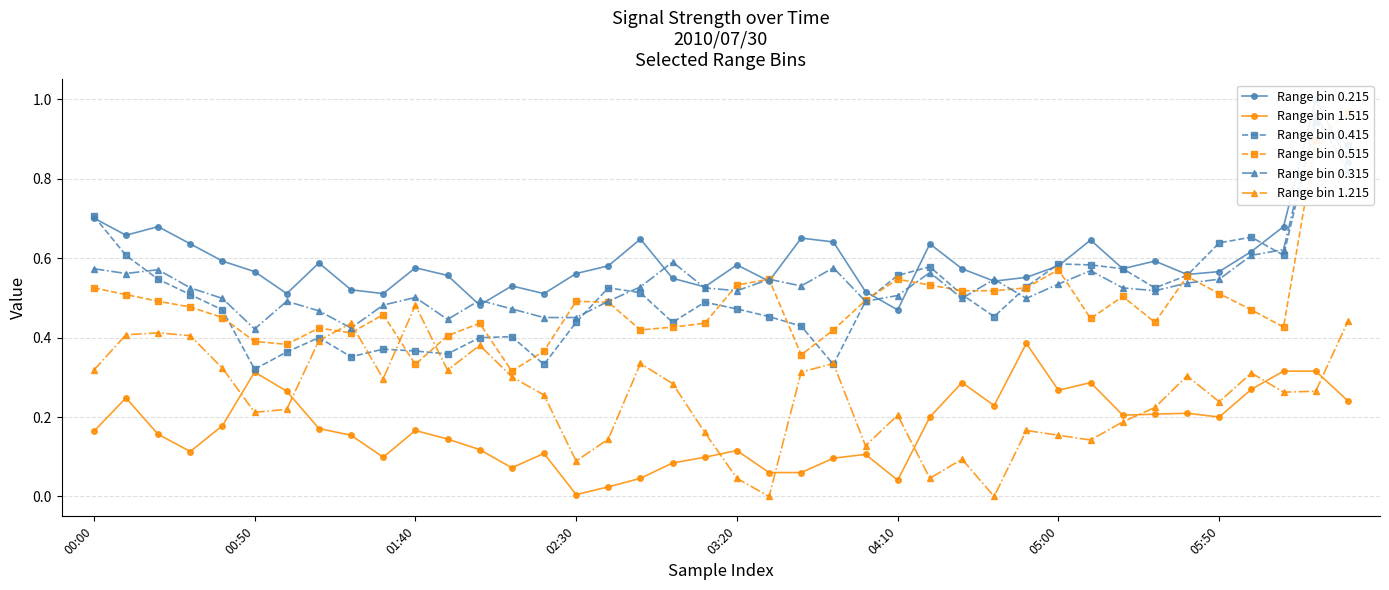

What is the sum of the Range bin 0.215 values at 12 and 29?

1.0